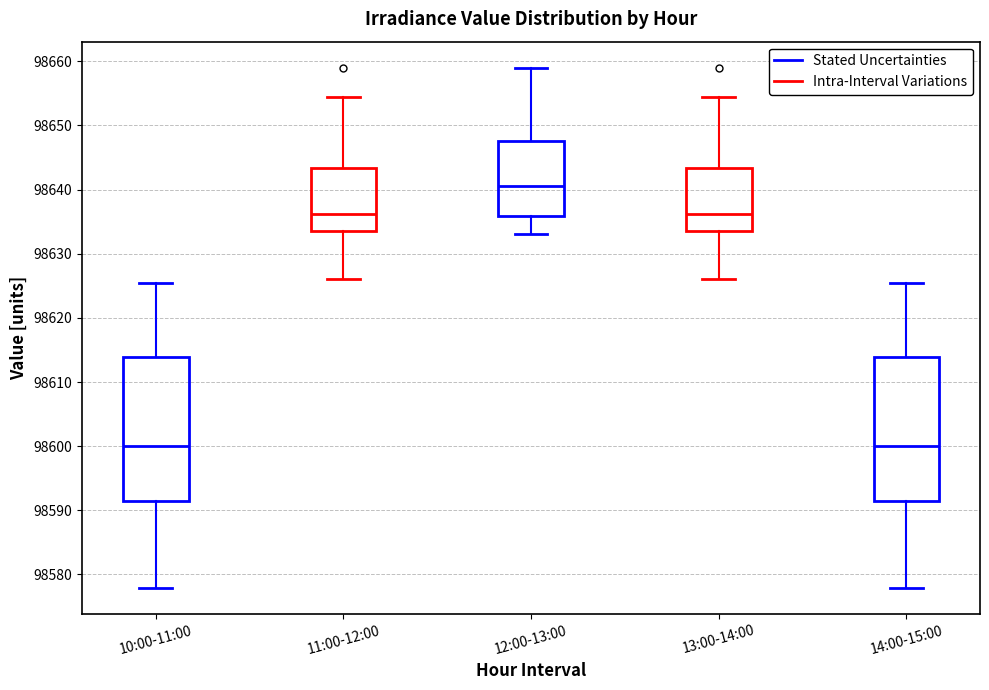

Reading left to right, read every box against the y-axis: the position of its median line, the range the box covers, and the ends of its whiskers. The values are not printed on the chart, so give them approximately, as read against the axis.

10:00-11:00: median 98600, box 98591 to 98614, whiskers 98578 to 98625
11:00-12:00: median 98636, box 98634 to 98643, whiskers 98626 to 98654
12:00-13:00: median 98641, box 98636 to 98648, whiskers 98633 to 98659
13:00-14:00: median 98636, box 98634 to 98643, whiskers 98626 to 98654
14:00-15:00: median 98600, box 98591 to 98614, whiskers 98578 to 98625